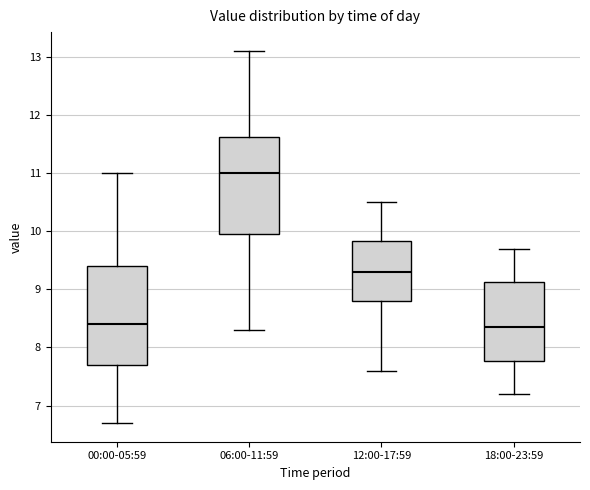

Reading left to right, transcribe this box plot: for each box, give where its median line is, the range the box spans, and where its two whiskers end, as read against the y-axis. The values are not printed on the chart, so give them approximately, as read against the axis.

00:00-05:59: median 8.4, box 7.7 to 9.4, whiskers 6.7 to 11.0
06:00-11:59: median 11.0, box 10.0 to 11.6, whiskers 8.3 to 13.1
12:00-17:59: median 9.3, box 8.8 to 9.8, whiskers 7.6 to 10.5
18:00-23:59: median 8.4, box 7.8 to 9.1, whiskers 7.2 to 9.7